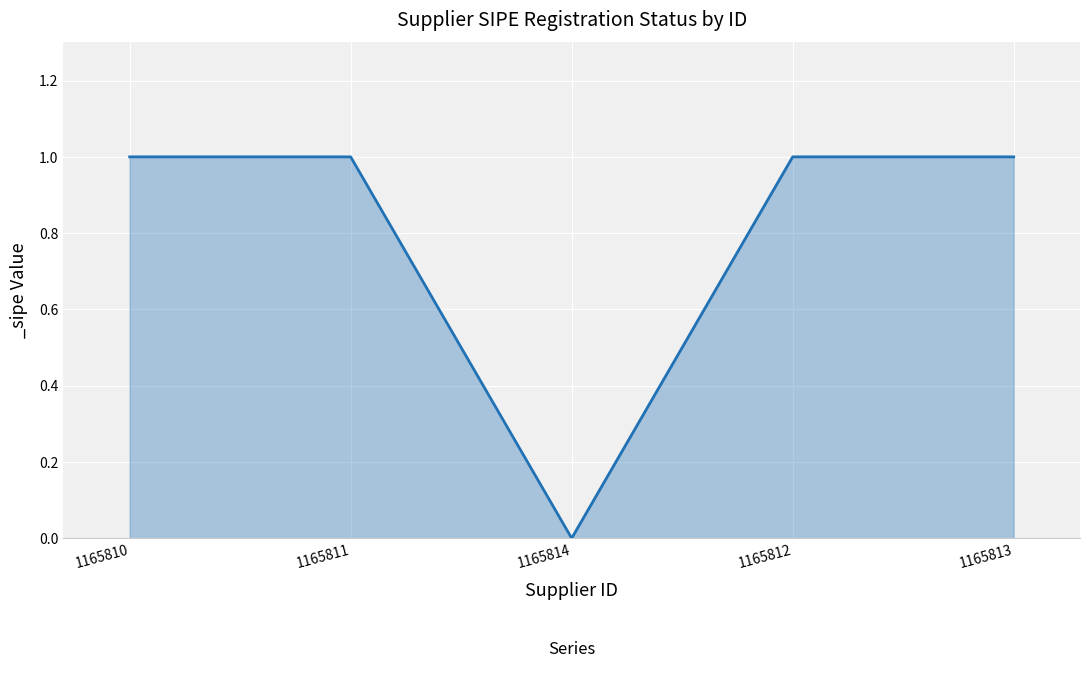

What is the change in value from 1165814 to 1165812?

+1